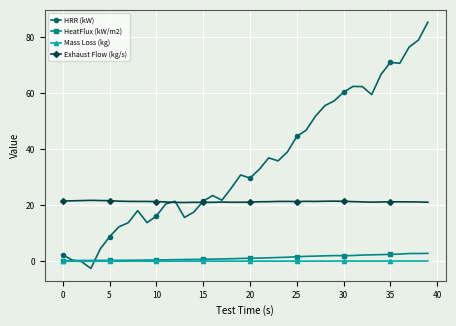

True or false: Exhaust Flow (kg/s) and Mass Loss (kg) intersect in this chart.

False